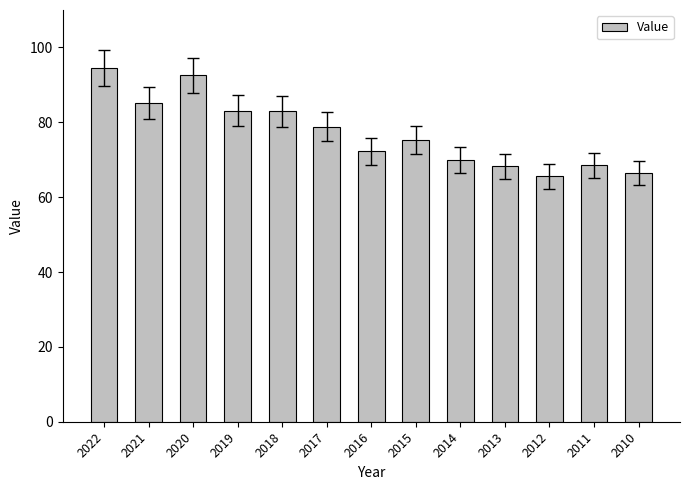

What is the value of the 13th bar from the left?

66.4